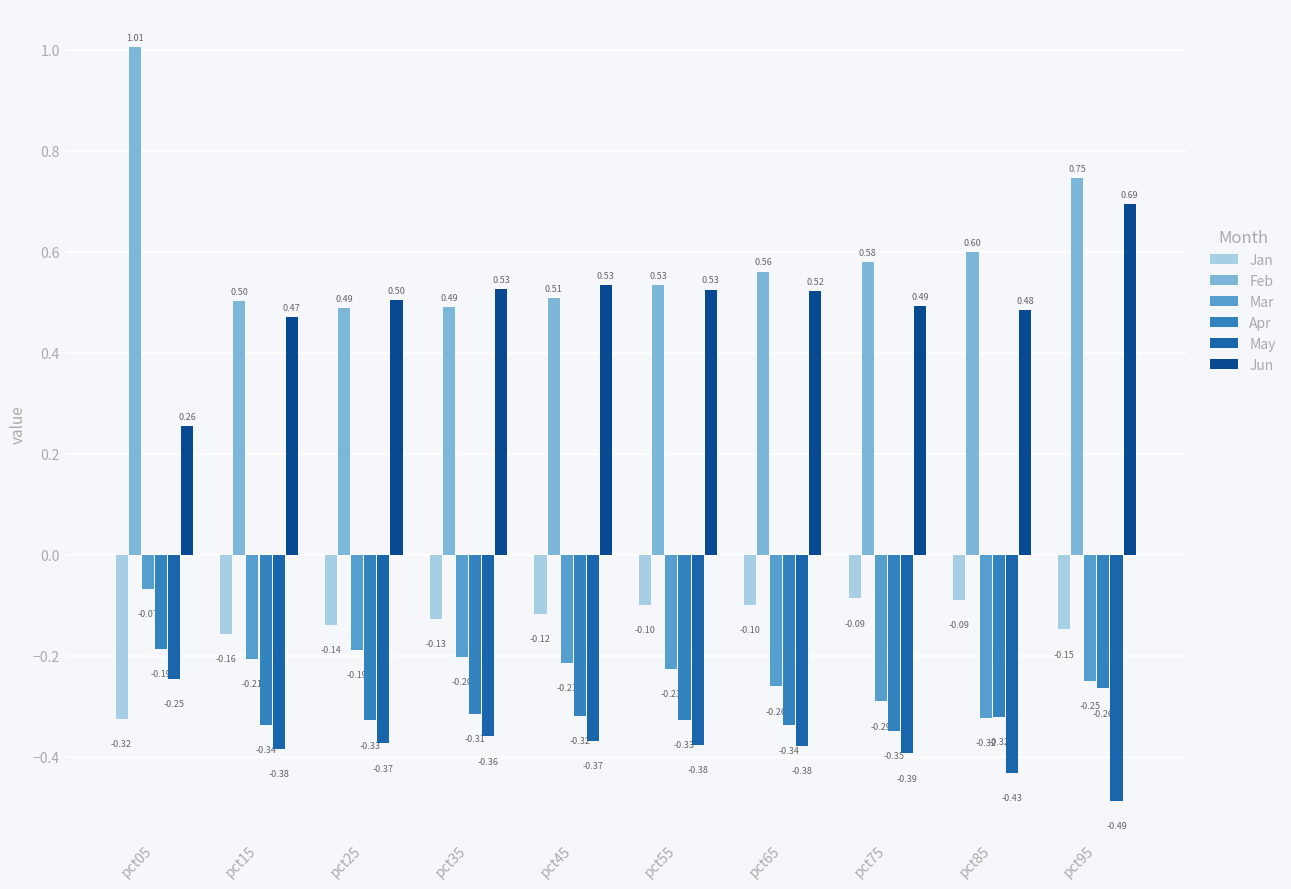

What is the sum of all Feb values?

6.0